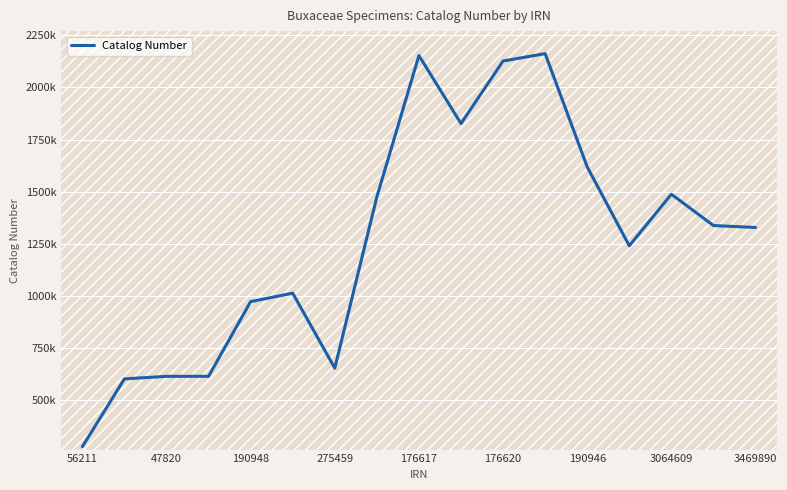

Does the chart have visible grid lines?

Yes